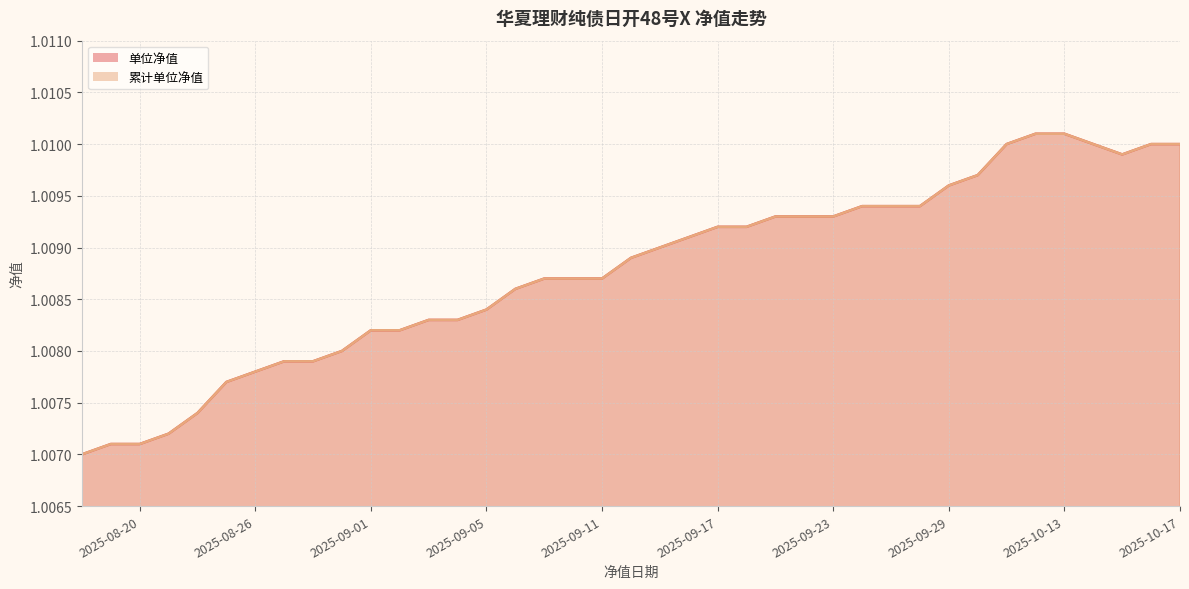

Count the 单位净值 values in the range 1 to 2.

39